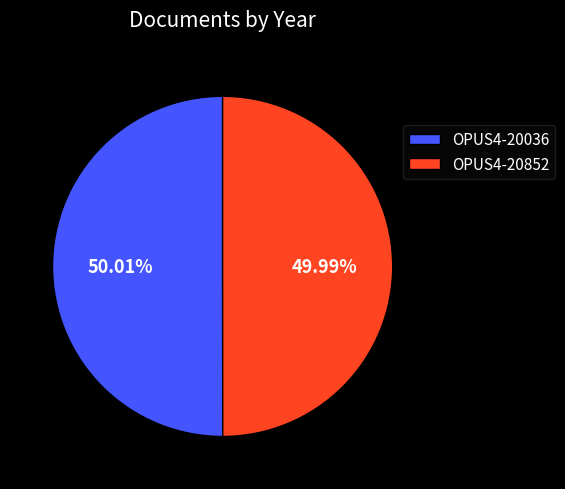

To the nearest percent, what percentage of the pie is OPUS4-20036?

50%